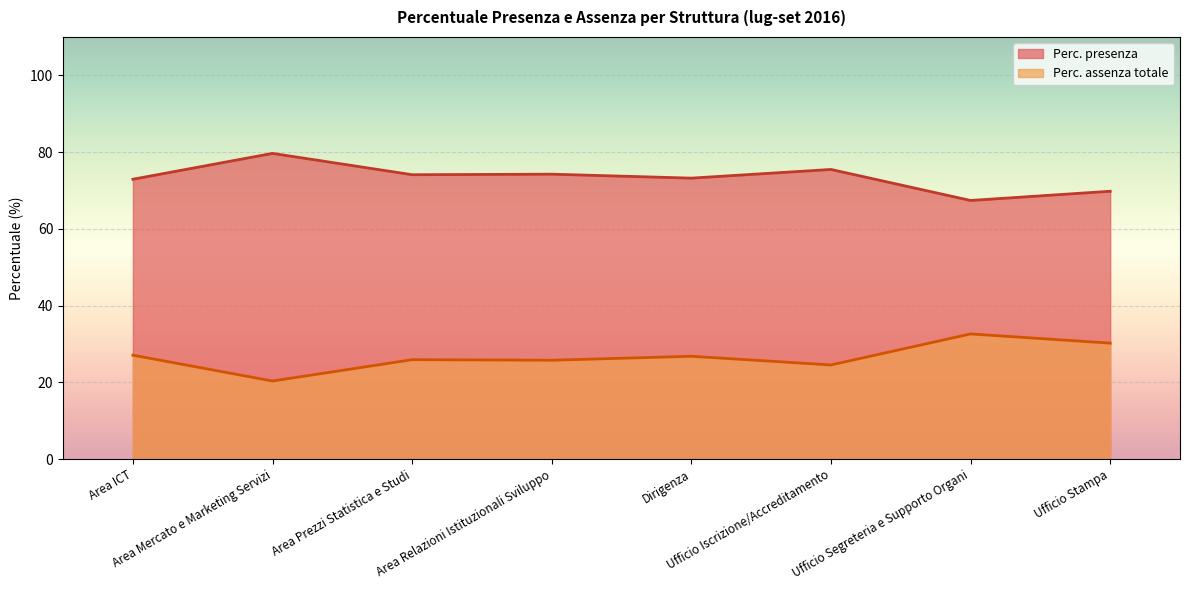

Between Ufficio Iscrizione/Accreditamento and Area ICT, which is larger?

Ufficio Iscrizione/Accreditamento